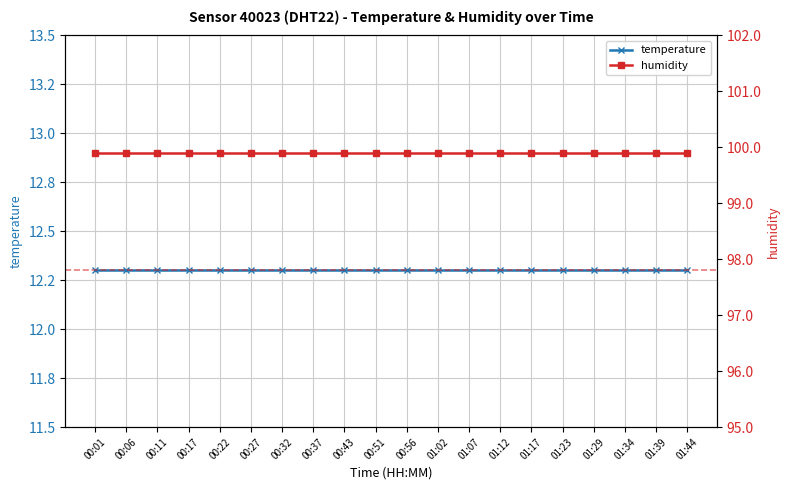

Which has a higher value, 01:29 or 00:43?

01:29